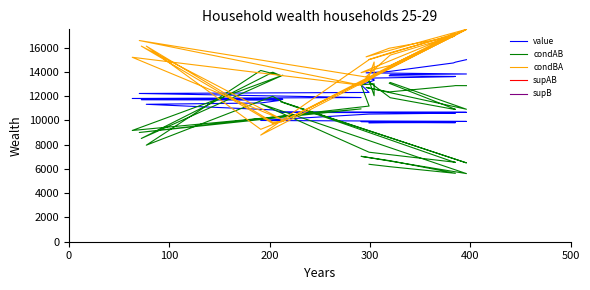

Is it true that condAB equals 9702.7 at 36?

False